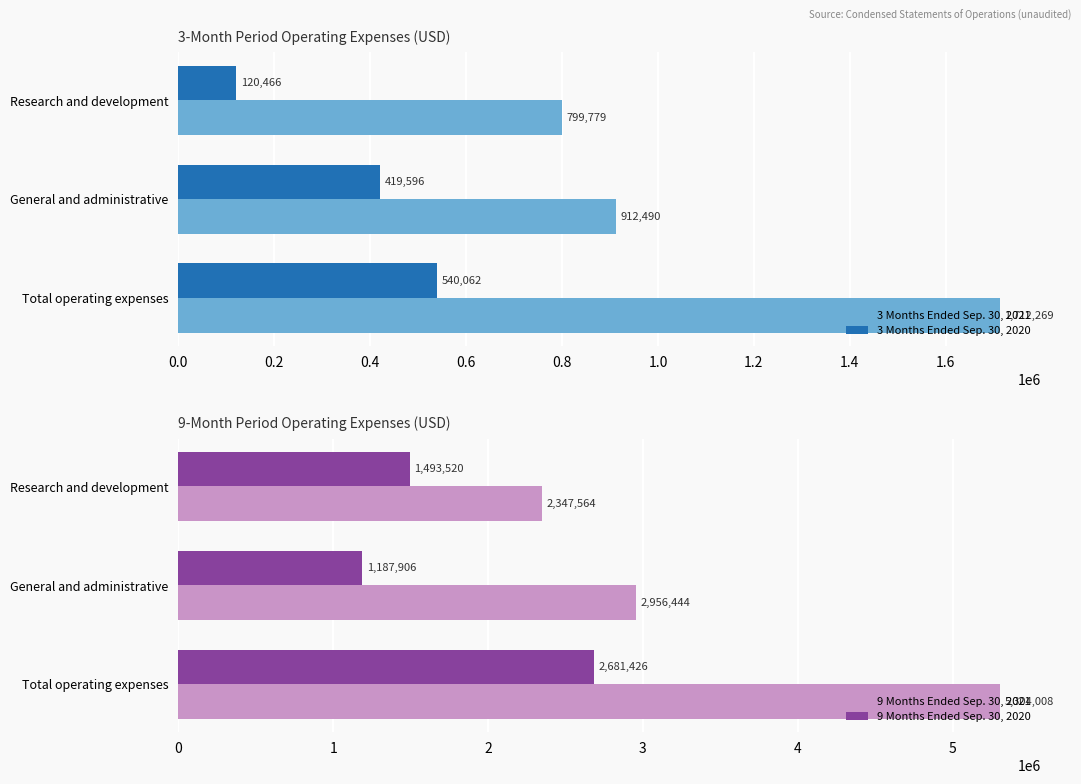

The value of 3 Months Ended Sep. 30, 2021 at General and administrative is 1445648. True or false?

False